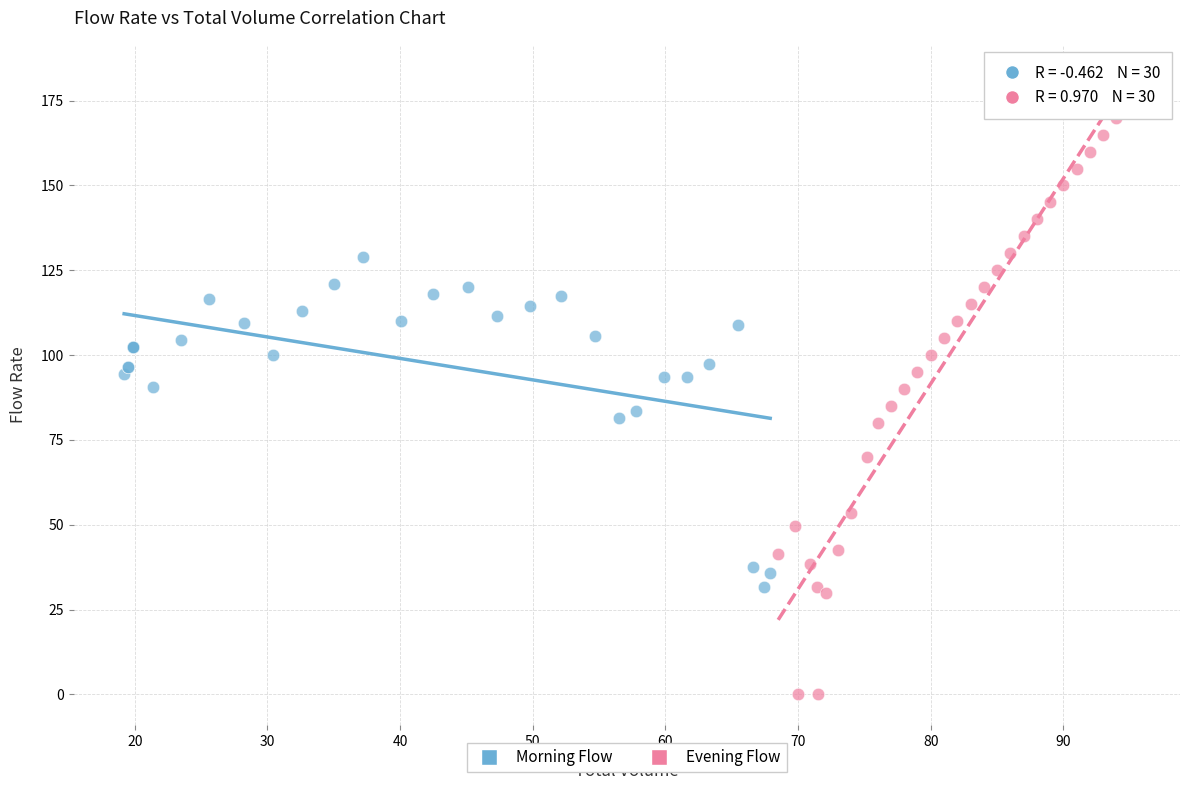

Which series reaches the maximum Y coordinate?

Evening Flow